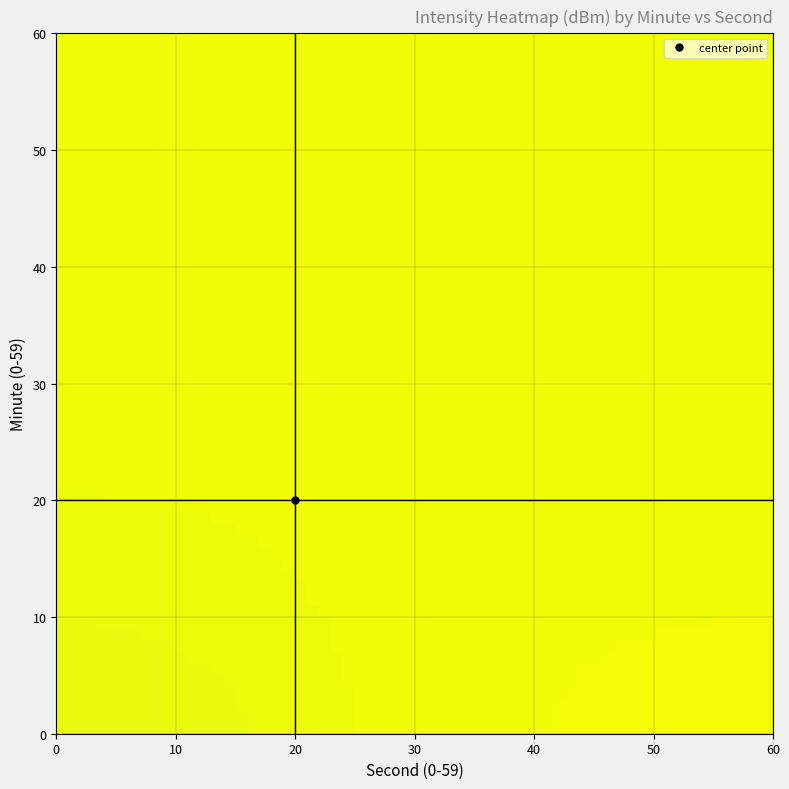

What is the minimum value shown in the chart?

-98.9